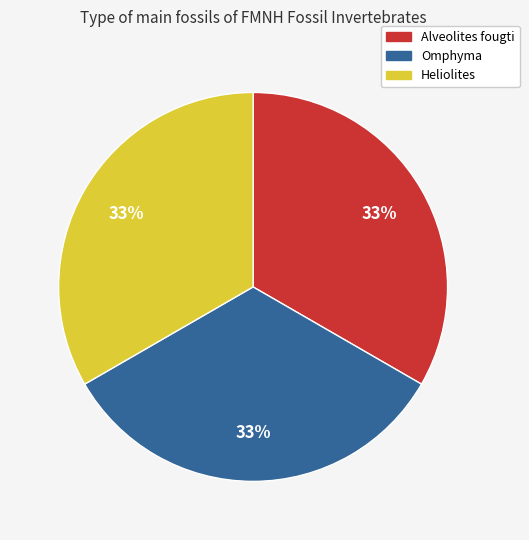

Do Omphyma and Alveolites fougti together represent more than half of the pie?

Yes